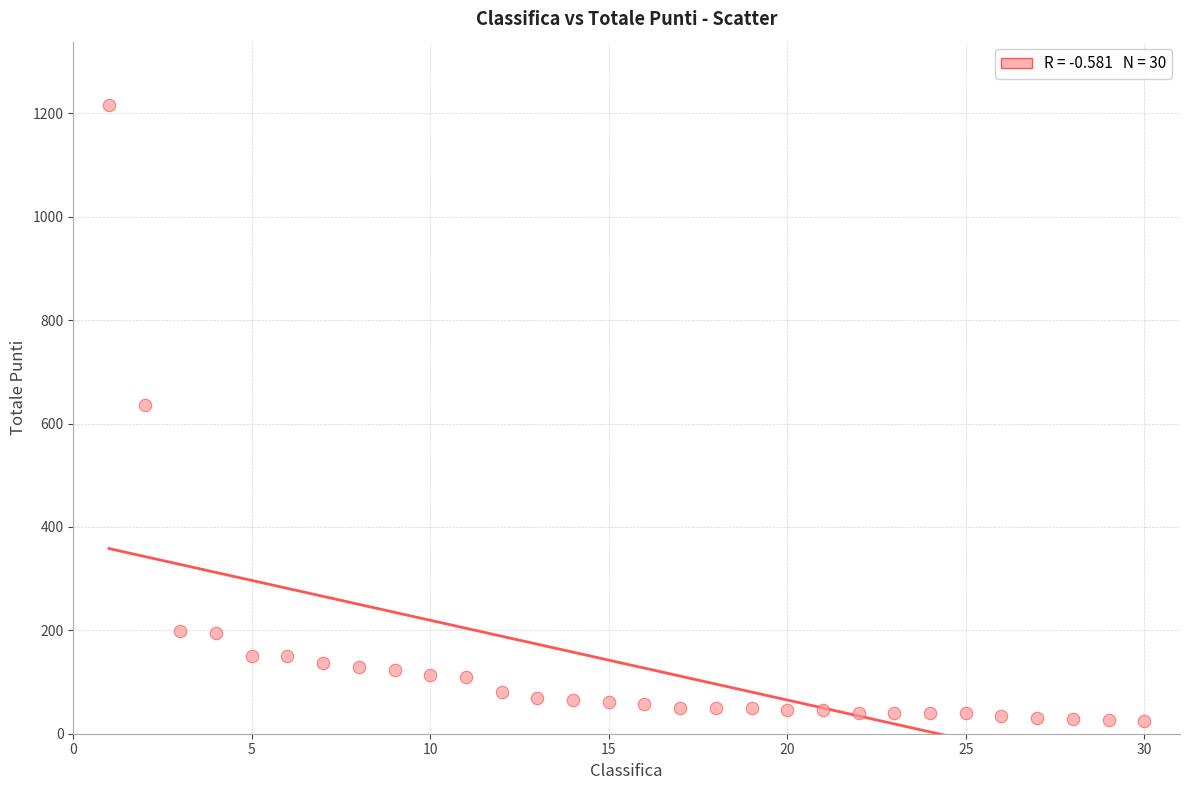

What Y value in the scatter plot is closest to 620?

635